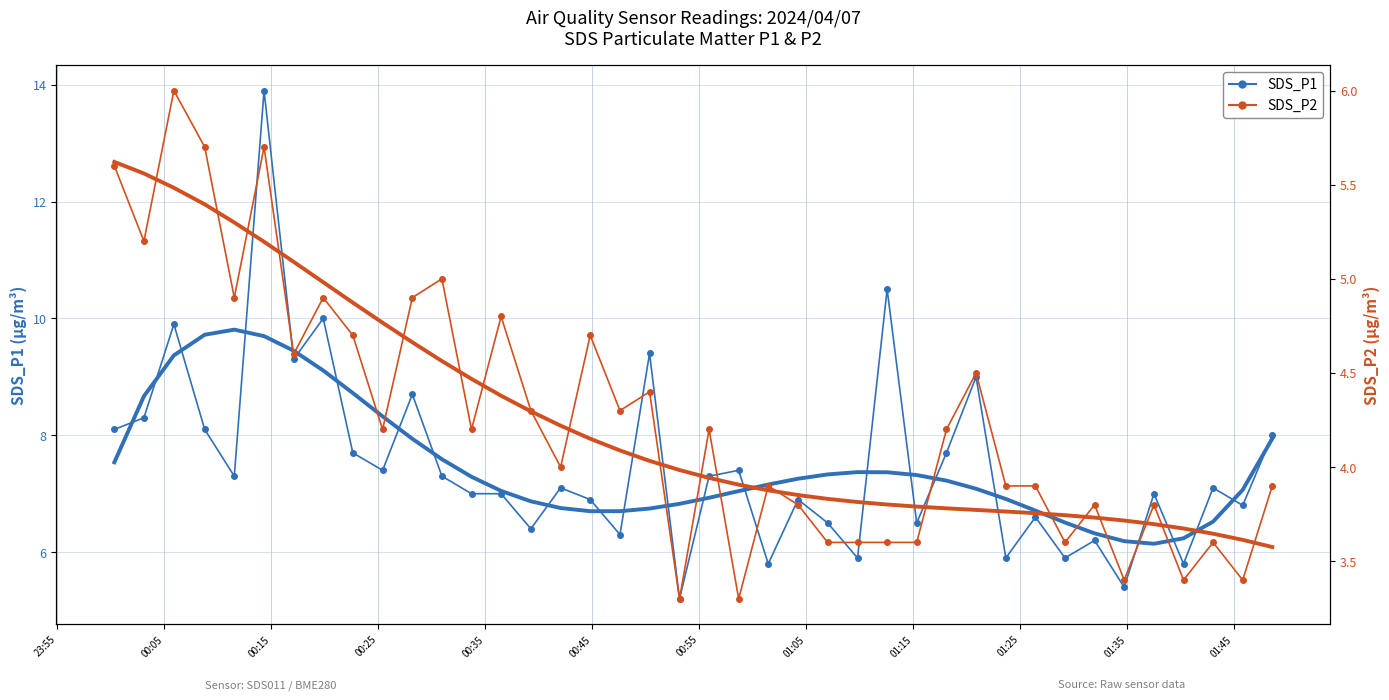

Which series has the largest range (max minus min)?

SDS_P1